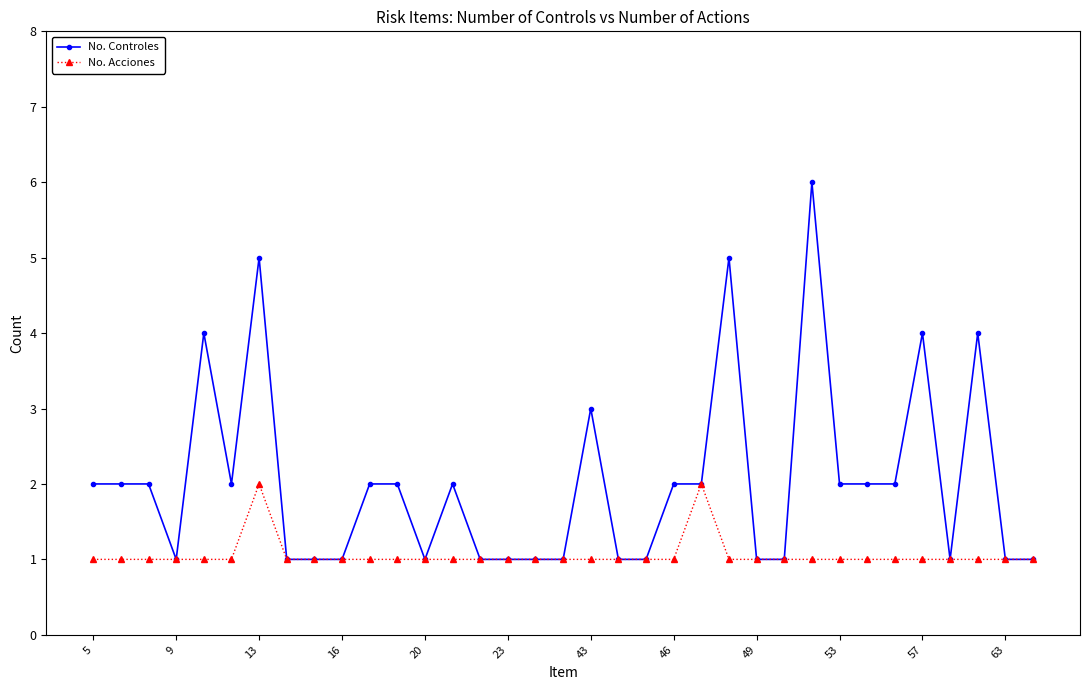

What is the maximum value for No. Controles?

6